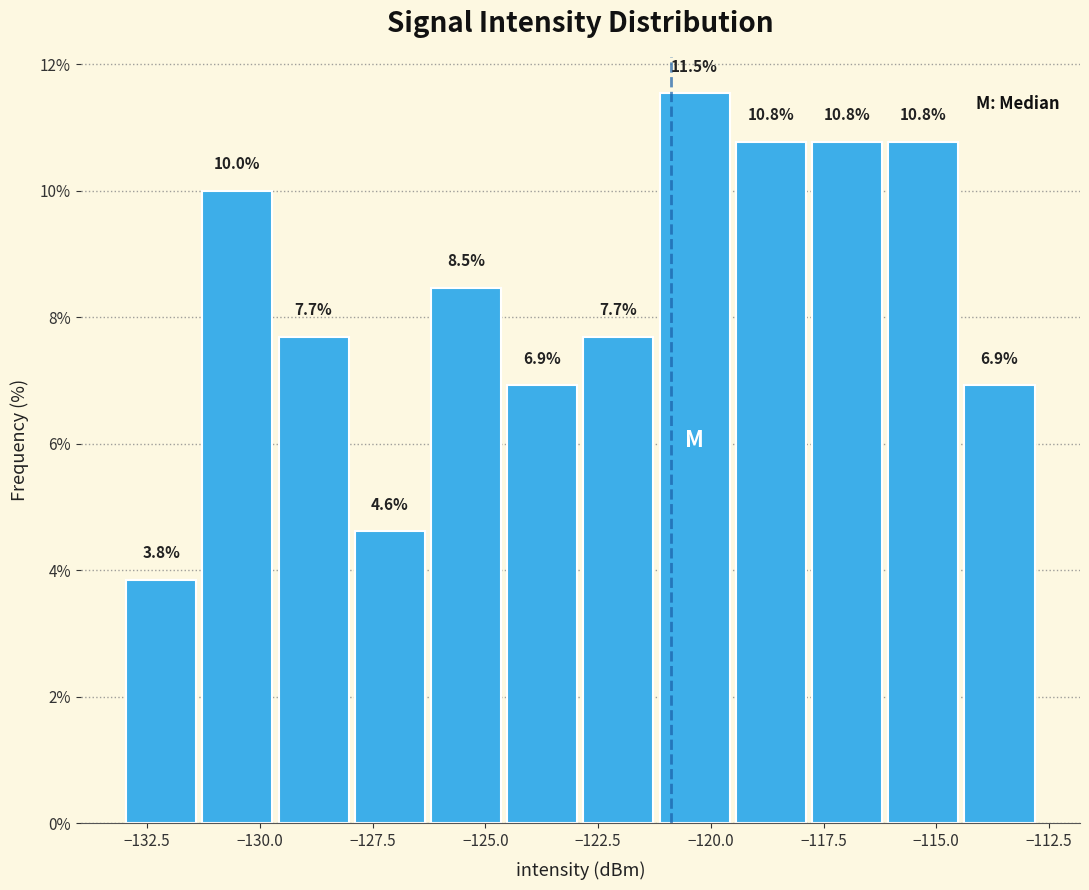

Read against the x-axis, roughly where is the centre of the tallest bar?

-120.5